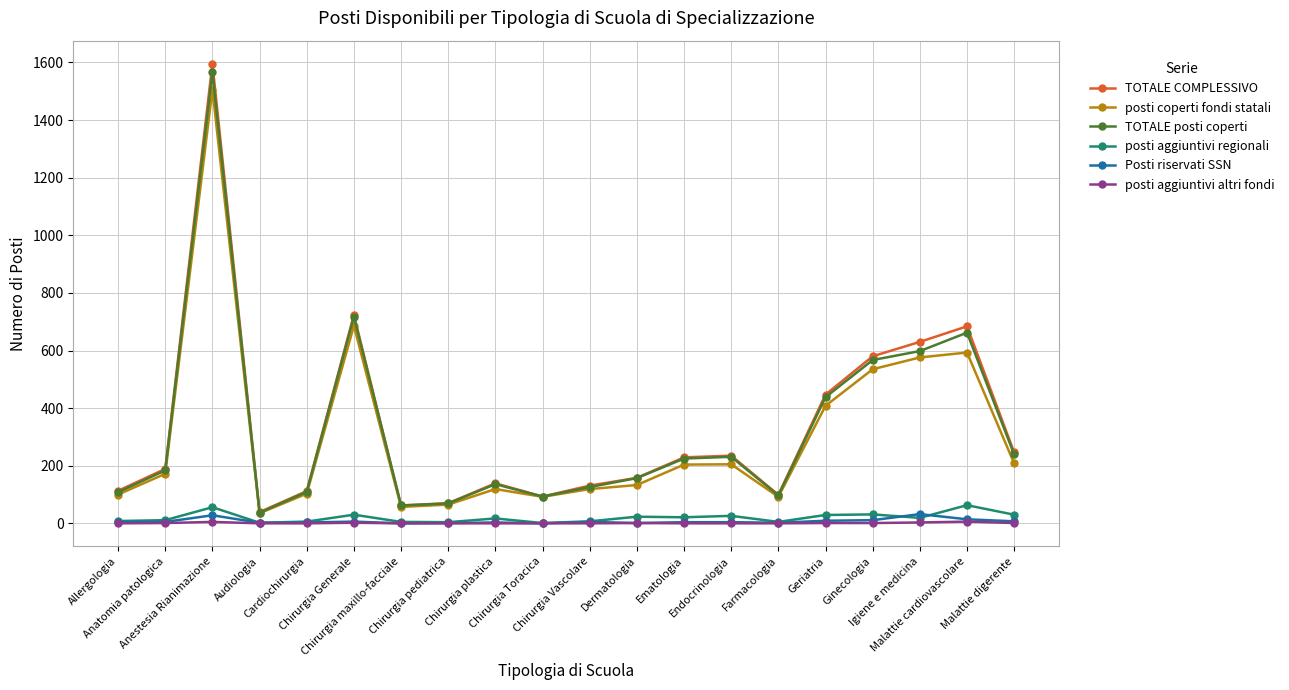

What is the sum of all posti aggiuntivi altri fondi values?

21